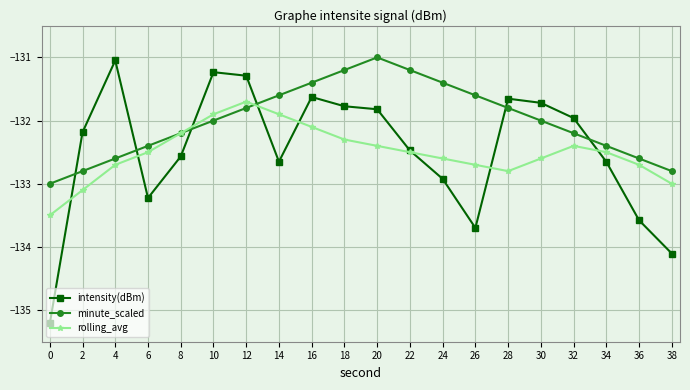

Which series has the widest spread of values?

intensity(dBm)